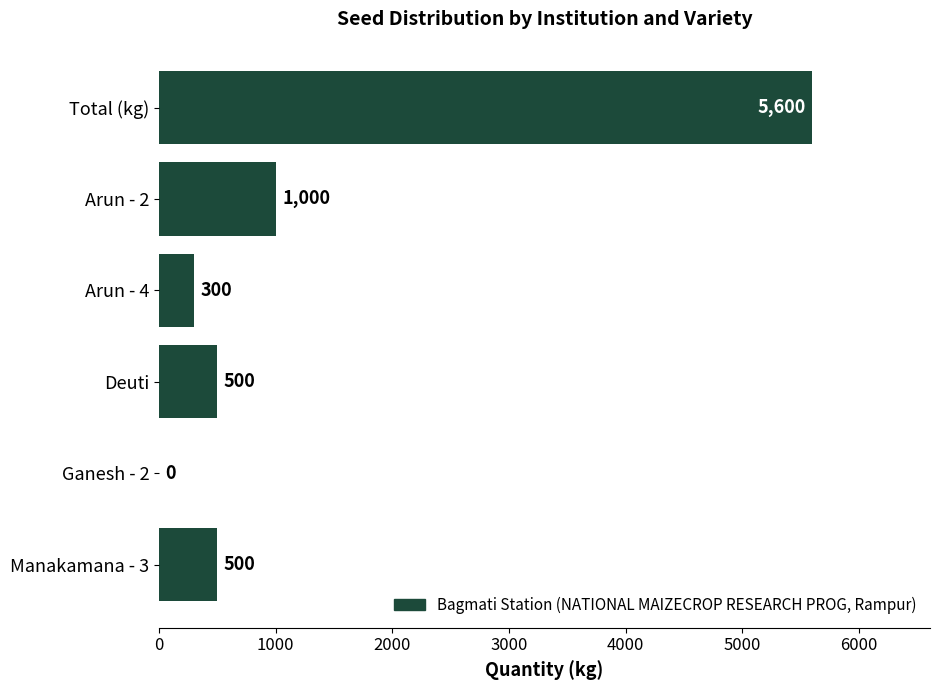

What is the approximate value at Arun - 2, to the nearest 10?

1000